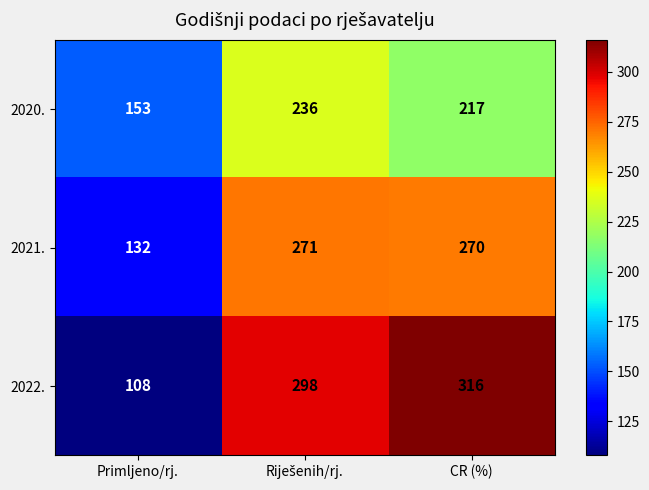

Count the 2020. values in the range 153 to 236.

3